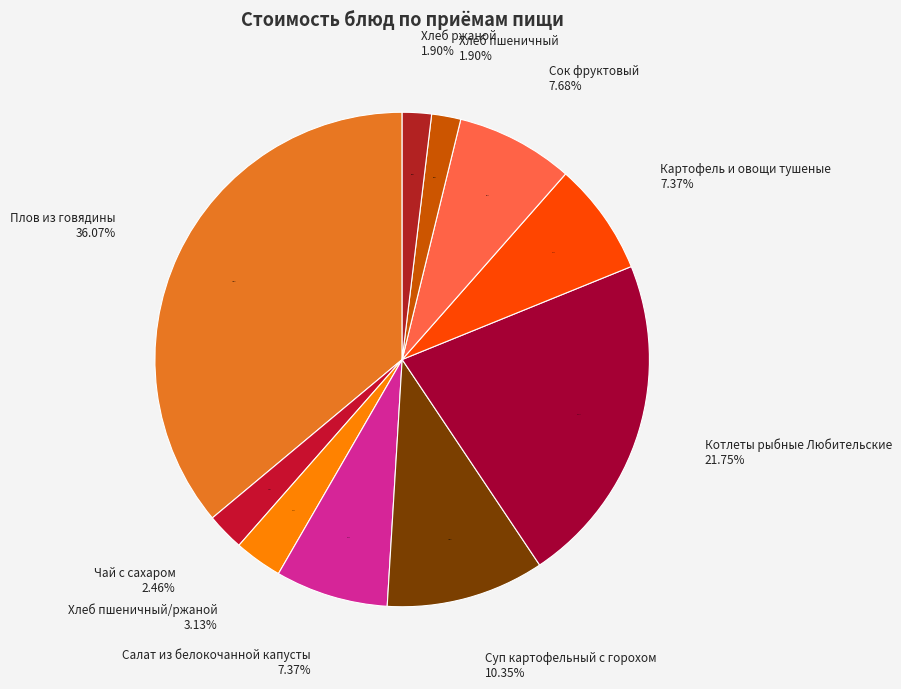

Which has a higher value, Суп картофельный с горохом (Обед) or Салат из белокочанной капусты (Обед)?

Суп картофельный с горохом (Обед)